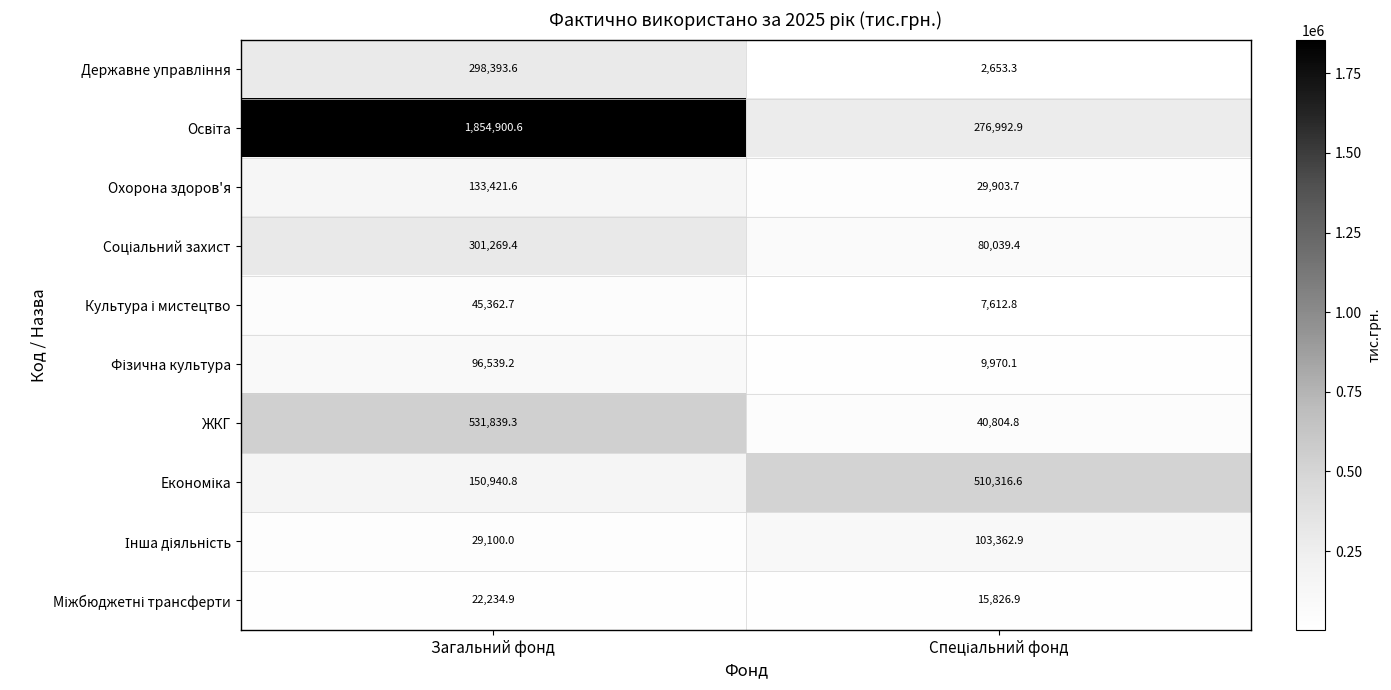

At which category is the sum across all series the highest?

Загальний фонд